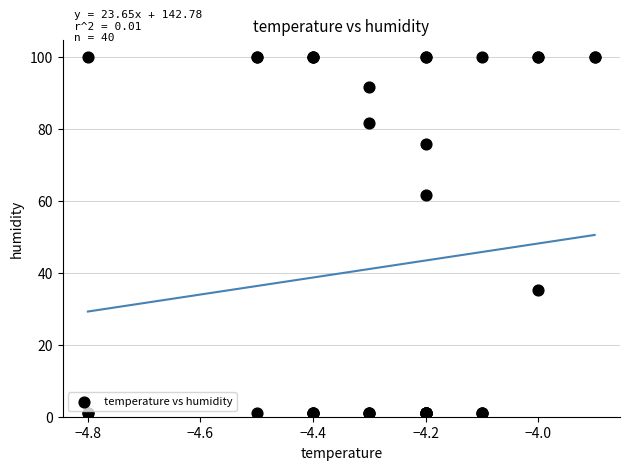

What Y value in the scatter plot is closest to 50?

61.5